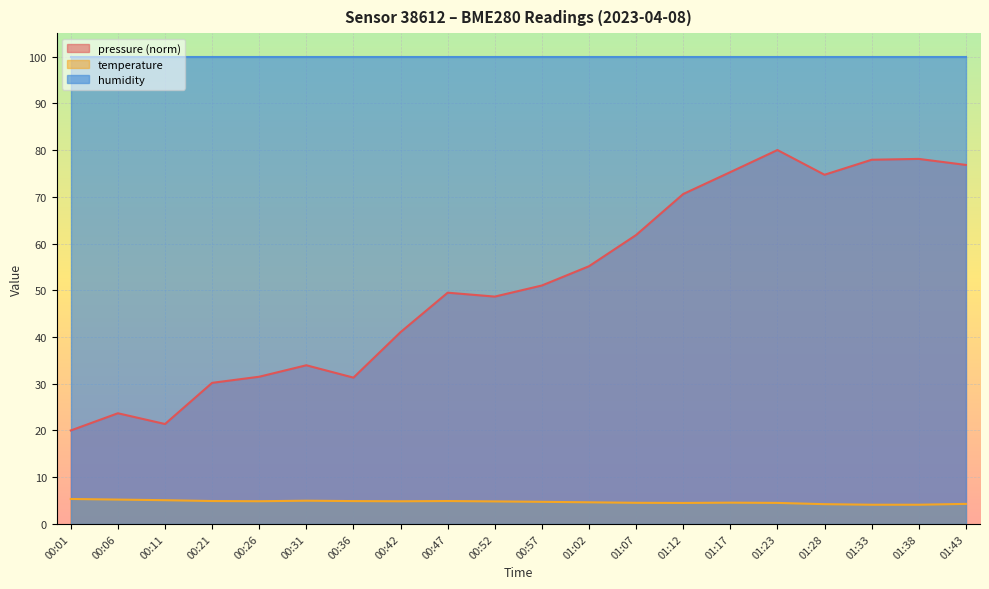

How many lines are shown in the chart?

3